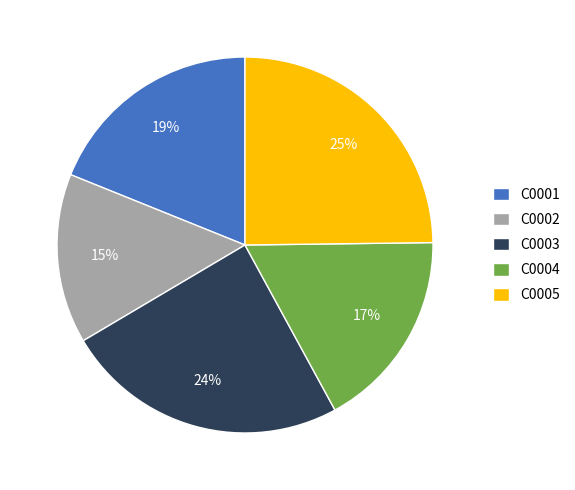

What percentage is the C0005 slice, to the nearest percent?

25%